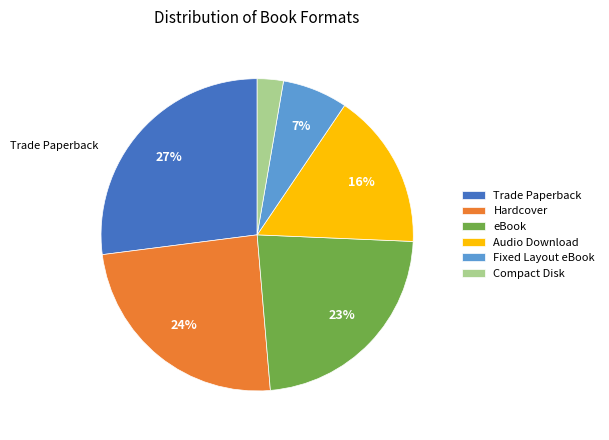

To the nearest percent, what is the difference between the largest and smallest slice percentages?

24%